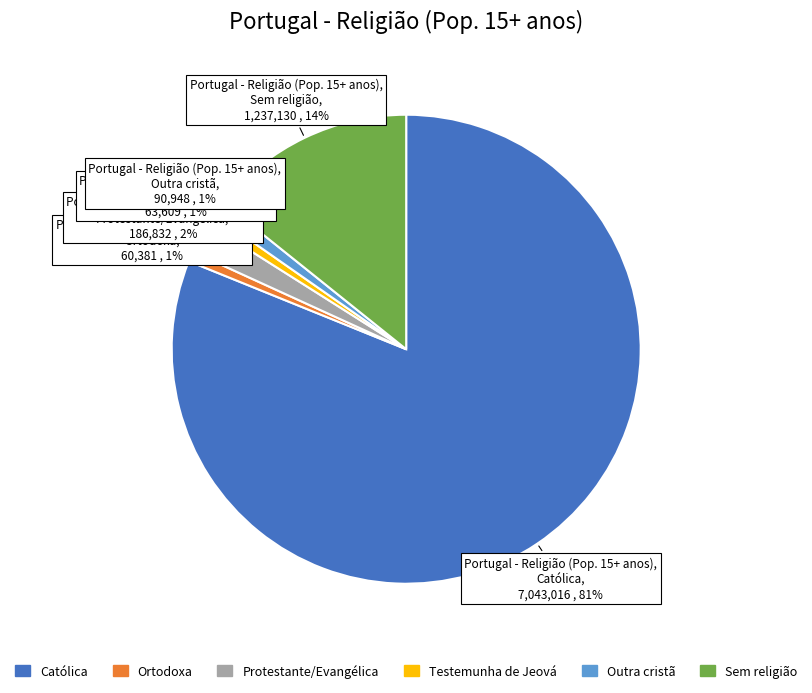

What is the largest slice in the pie chart?

Católica